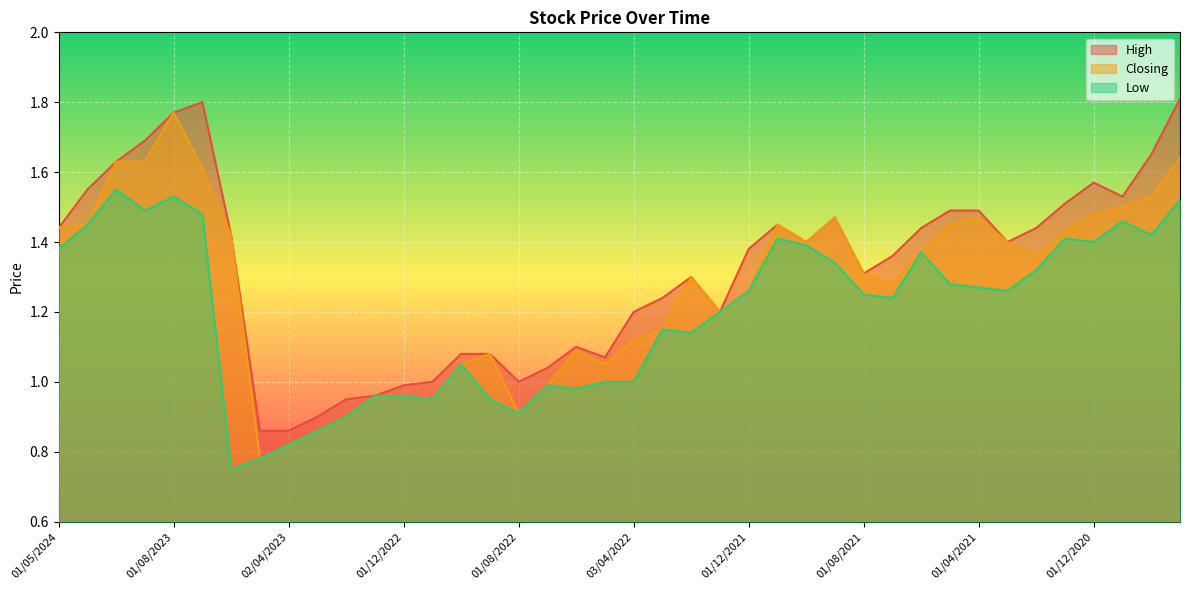

List the series in order of their peak value, lowest first.

Low, Closing, High